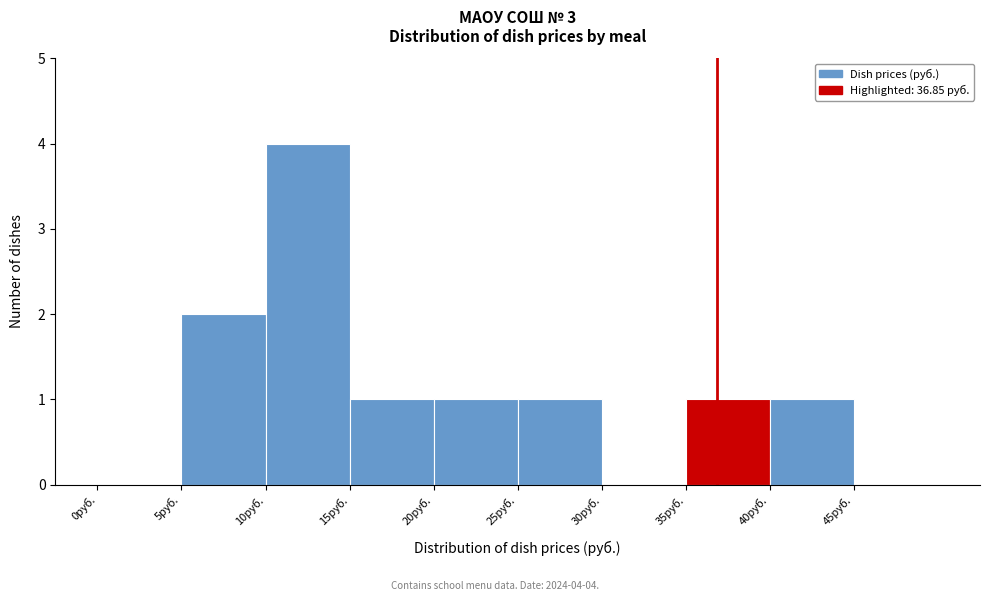

Which range on the x-axis has the tallest bar?

10 to 15